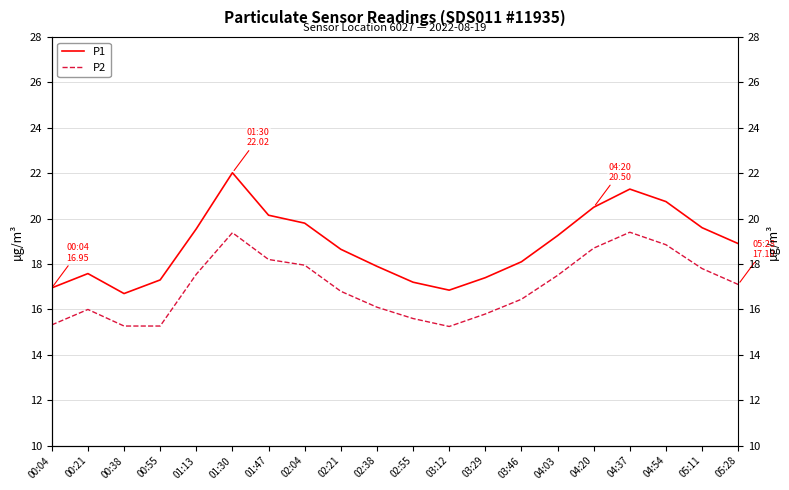

How many data points in P1 are above 18?

12